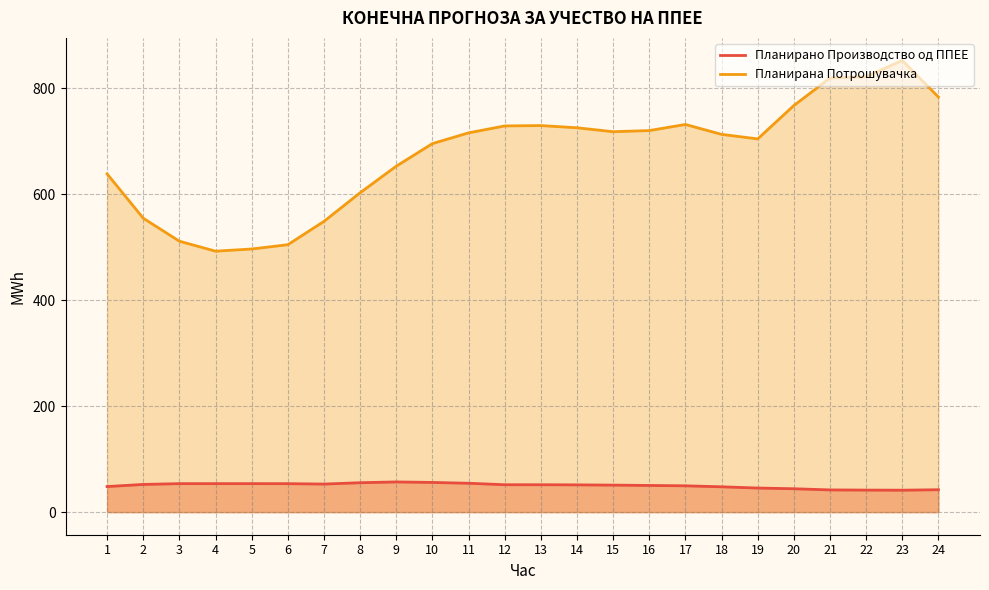

Reading right to left, transcribe all the data shown in this chart.

Планирано Производство од ППЕЕ: 42.3	41.4	41.6	41.9	44.2	45.5	47.8	49.7	50.4	51.0	51.5	51.7	51.7	54.5	56.1	57.0	55.5	53.0	53.7	53.8	53.8	53.8	52.3	48.3
Планирана Потрошувачка: 783.5	852.5	821.9	819.3	767.4	704.4	713.0	731.7	720.2	718.0	725.4	729.6	728.9	715.9	695.6	653.0	602.8	548.8	504.7	496.7	492.5	511.4	554.8	638.4